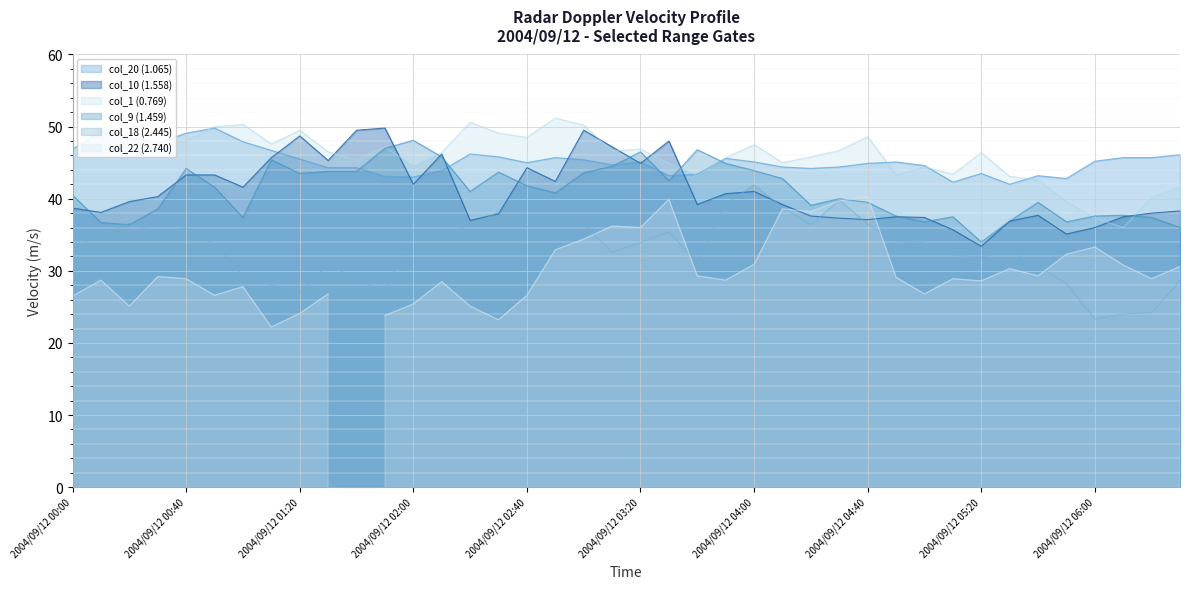

At which category is the sum across all series the highest?

2004/09/12 03:00